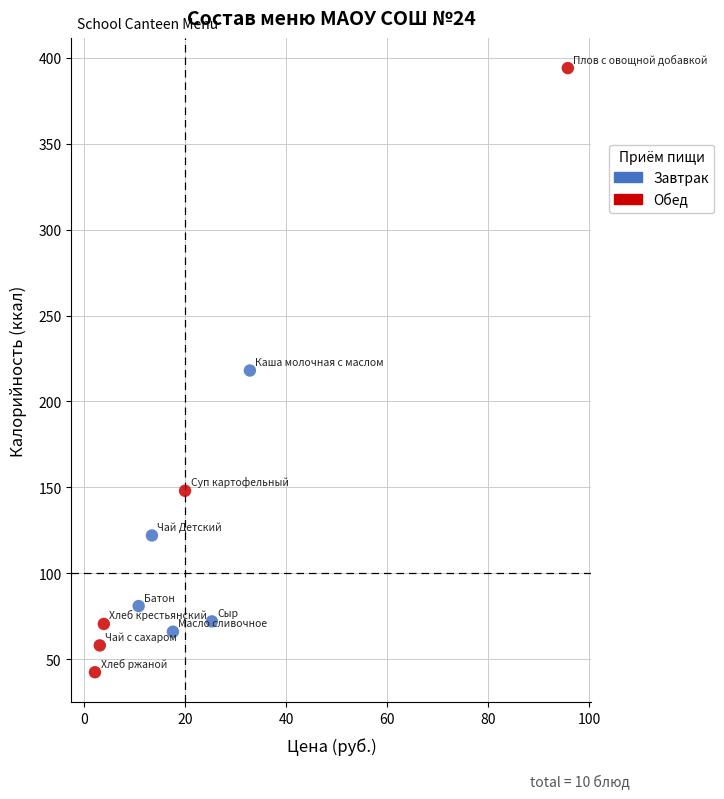

Which series reaches the minimum Y coordinate?

Обед